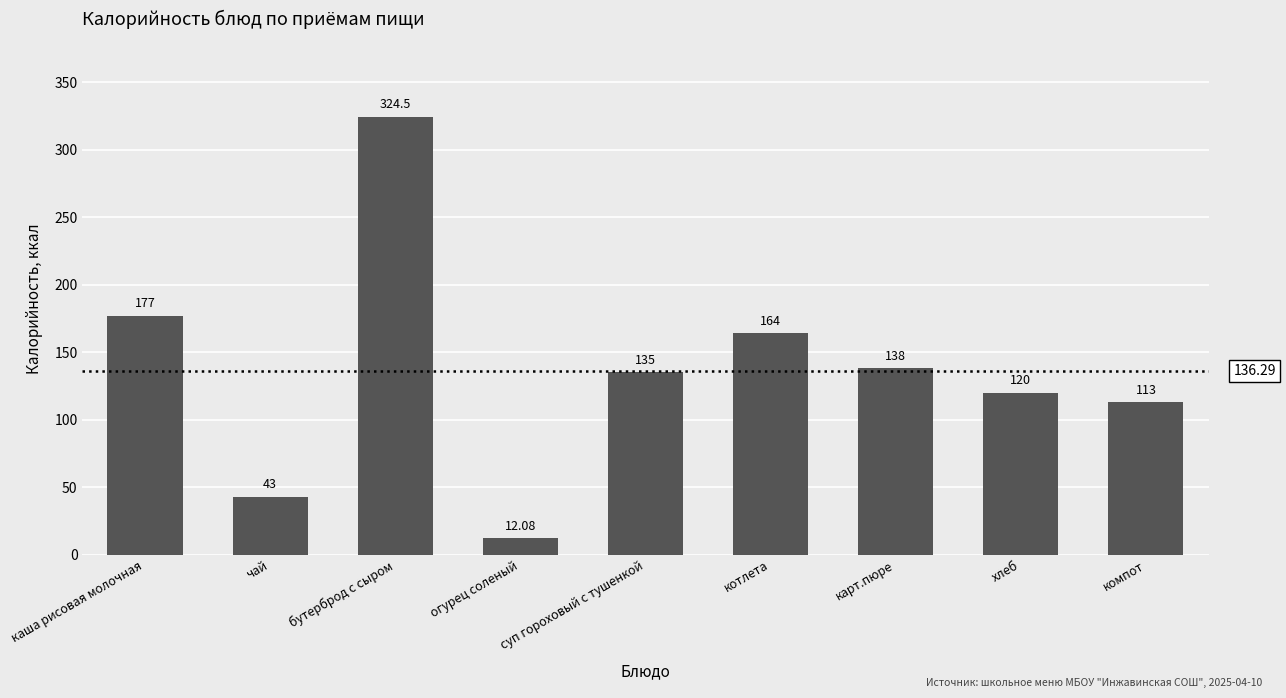

Between суп гороховый с тушенкой and бутерброд с сыром, which is larger?

бутерброд с сыром